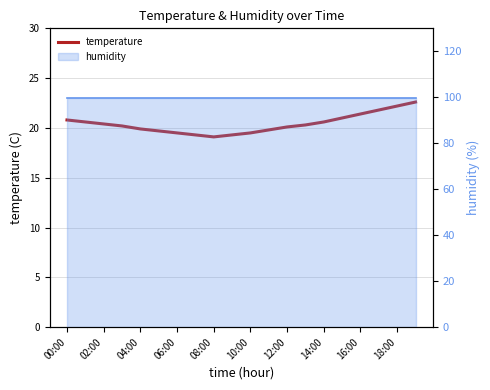

How many lines are shown in the chart?

1